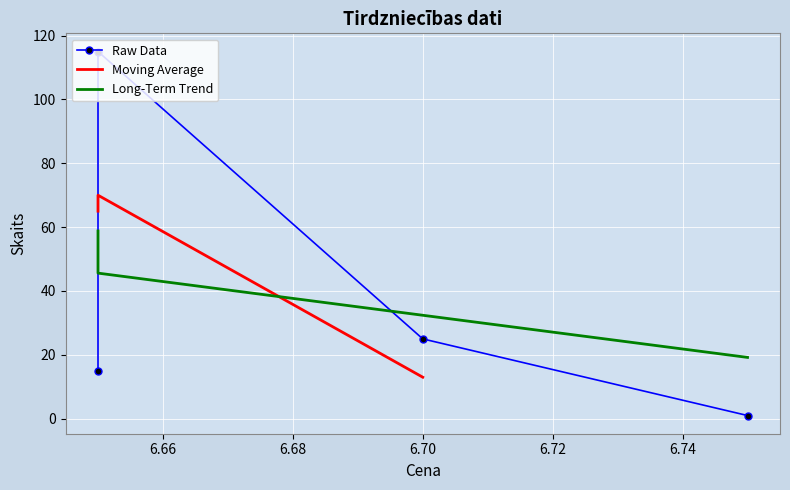

What is the change in value from 6.7 to 6.65?

-10